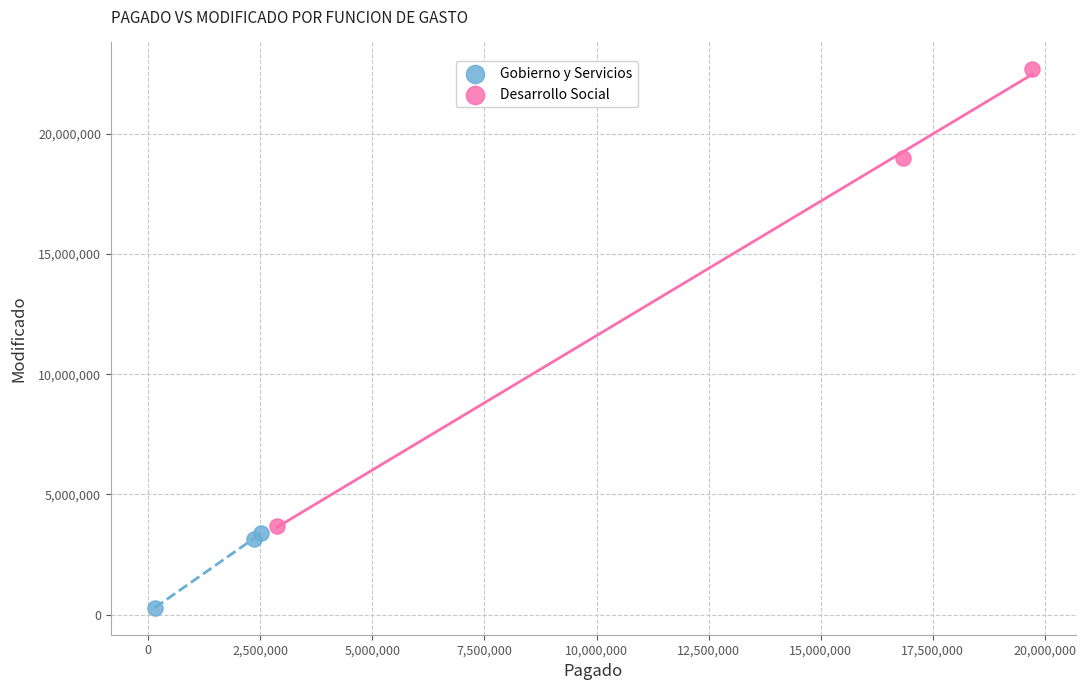

Which series has the largest Y range (max minus min)?

Desarrollo Social